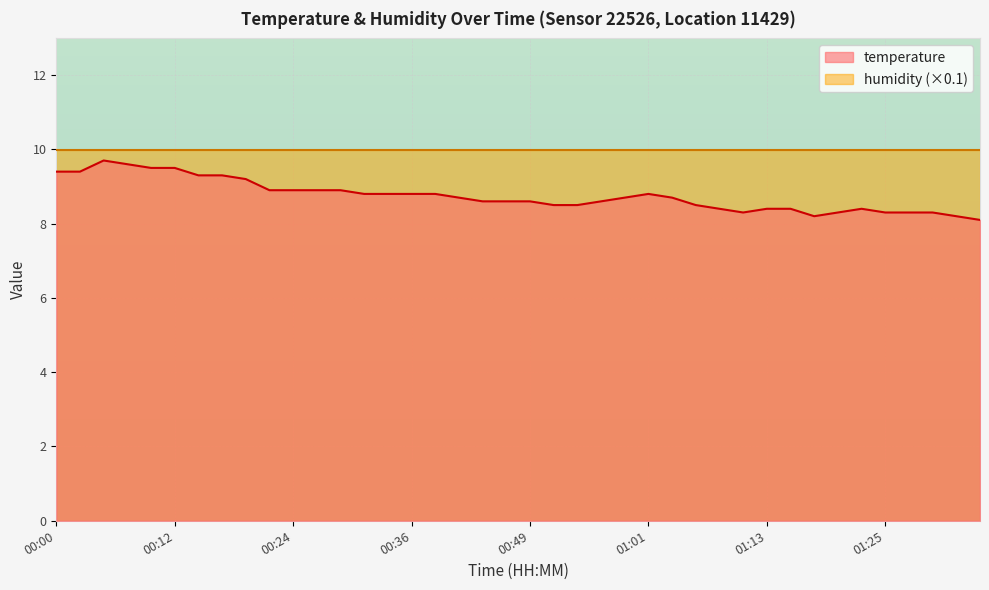

Does the chart display data point markers on the line(s)?

No